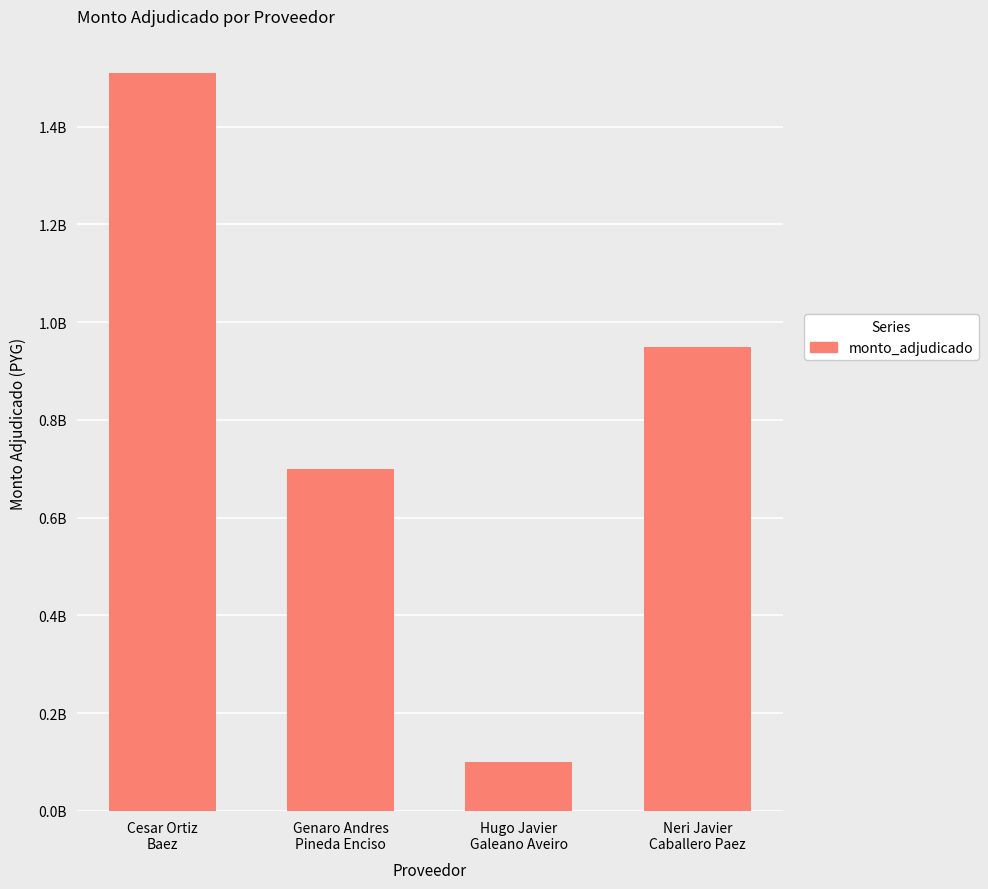

What is the greatest value displayed?

1510000000